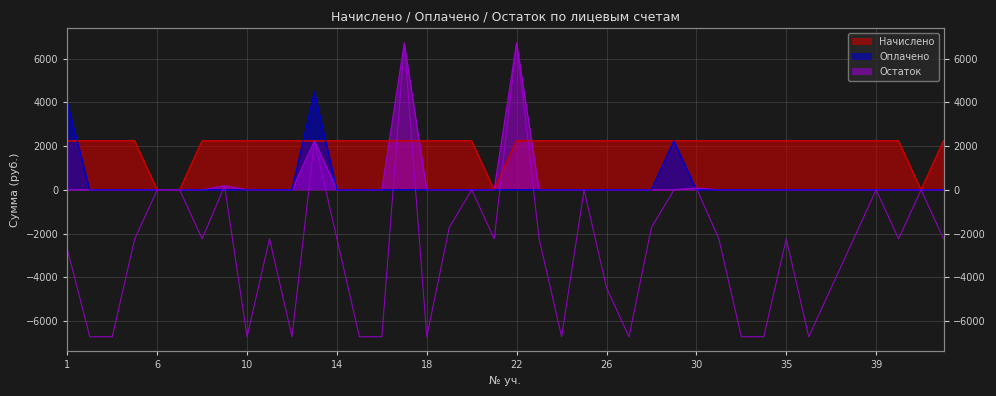

Between which two adjacent categories do Начислено and Остаток first intersect?

16 and 17